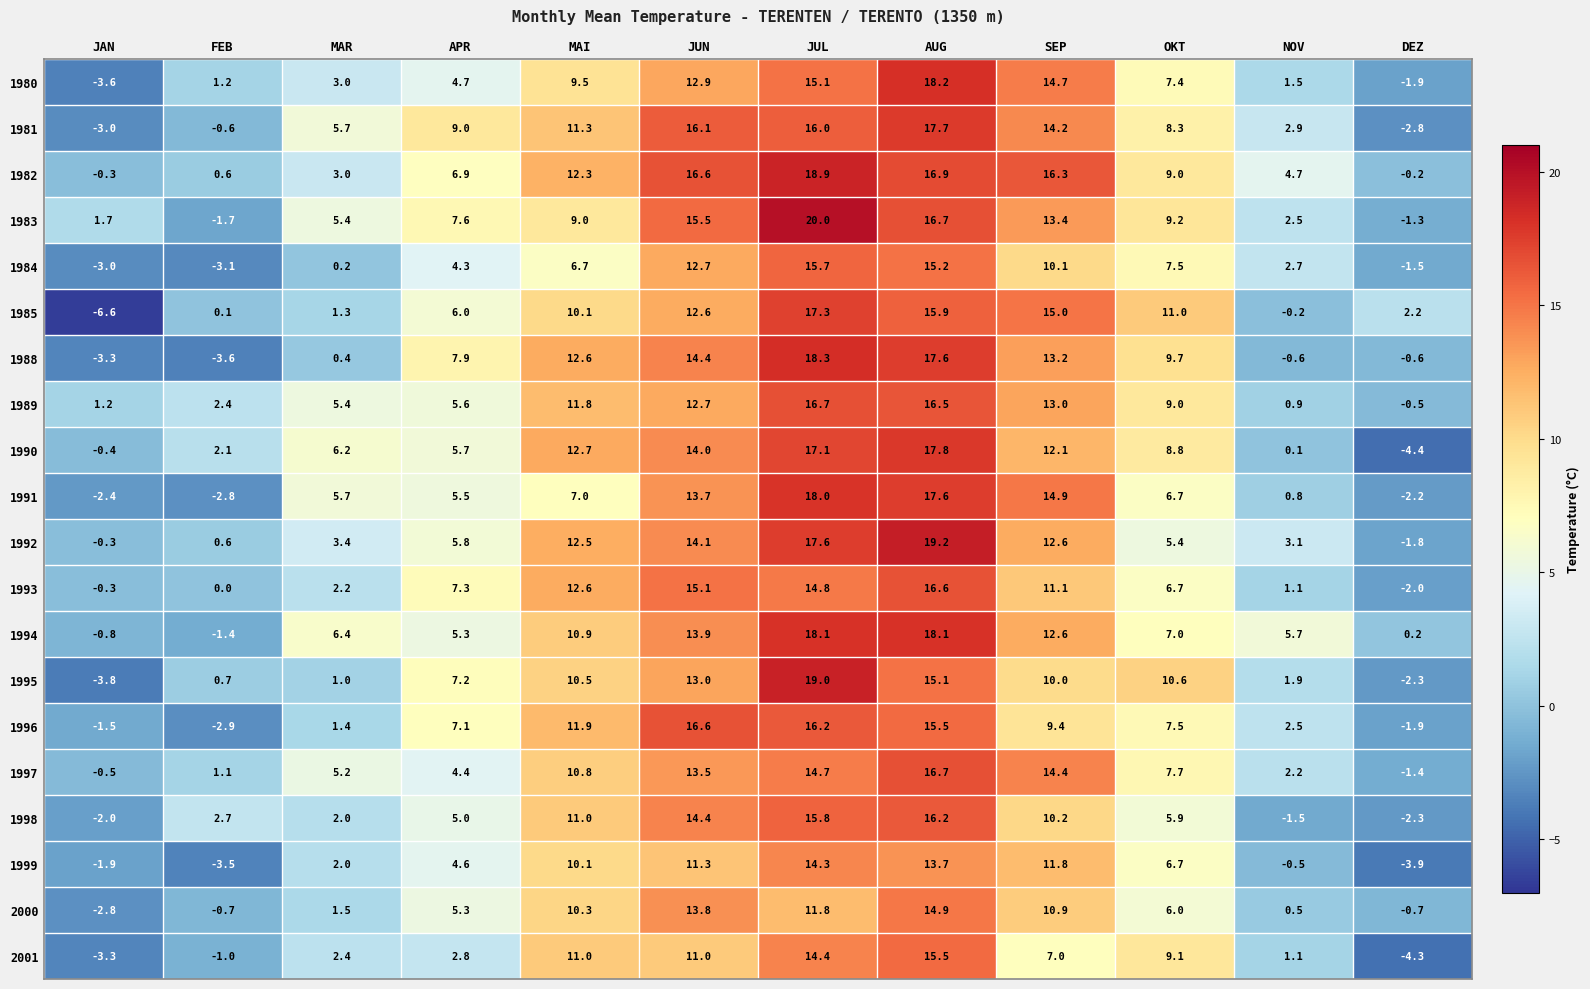

Rank the categories by 1996 value from highest to lowest.

JUN, JUL, AUG, MAI, SEP, OKT, APR, NOV, MAR, JAN, DEZ, FEB